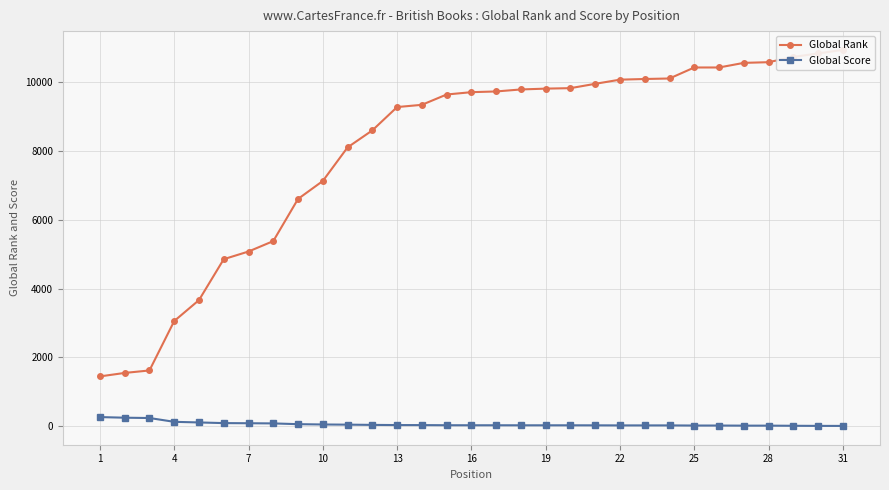

What is the sum of all Global Rank values?

248936